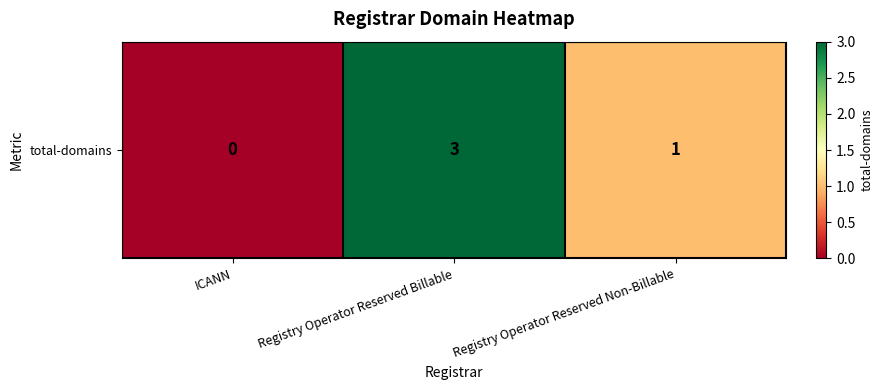

What is the difference between the maximum and minimum values?

3